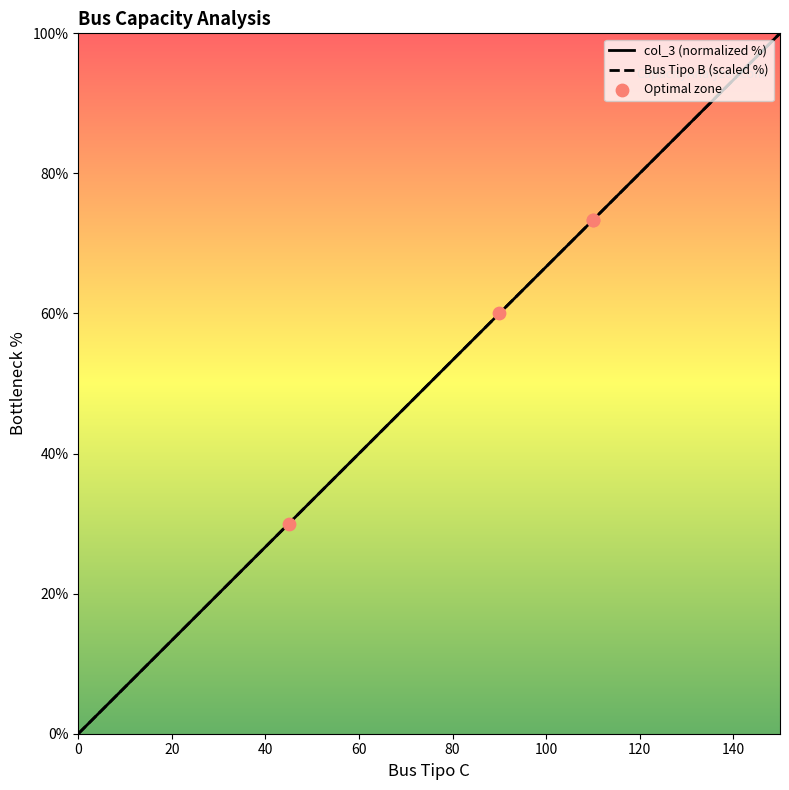

Which series has the largest Y range (max minus min)?

Bus Tipo B